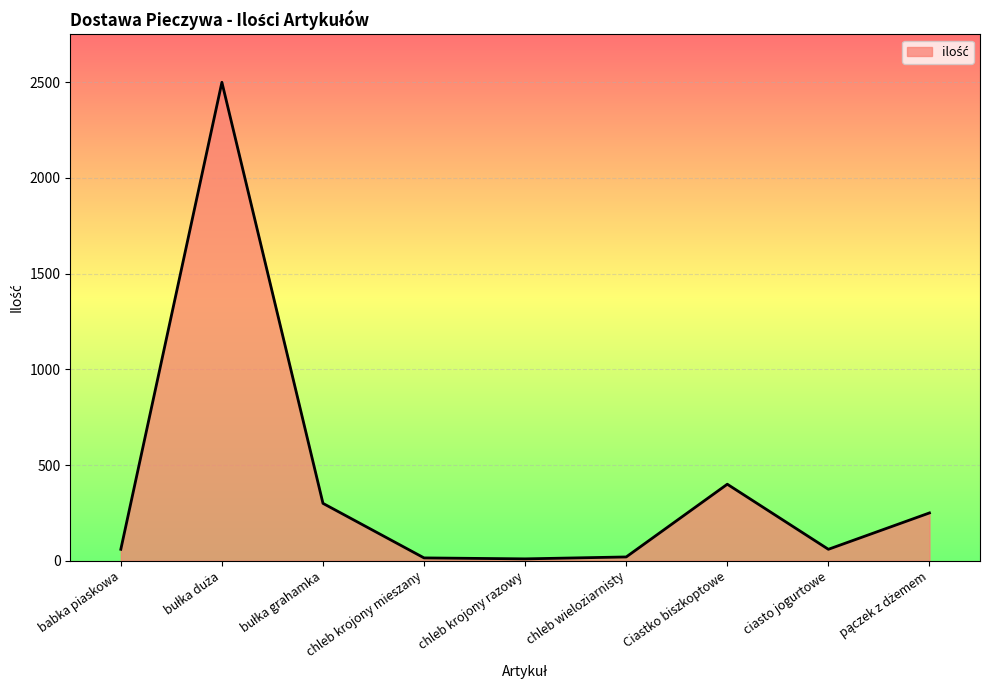

What is the sum of the values at chleb krojony mieszany and ciasto jogurtowe?

75